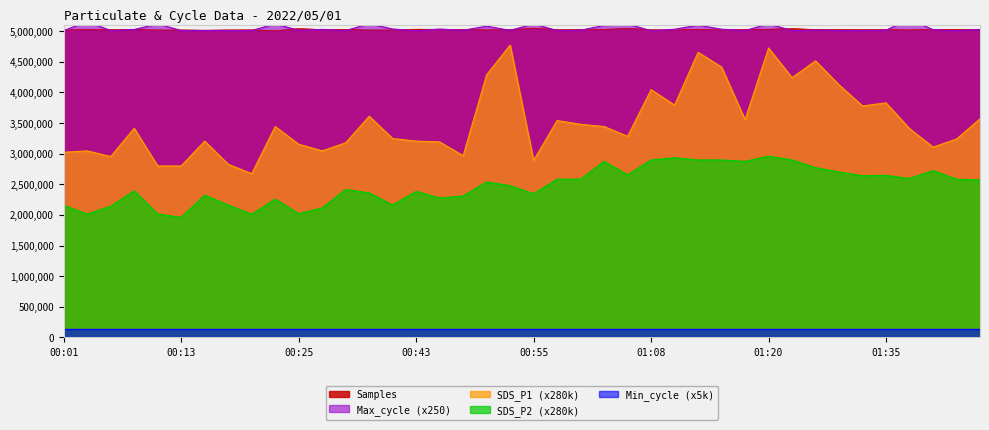

Which has a higher value, 01:12 or 00:43?

01:12